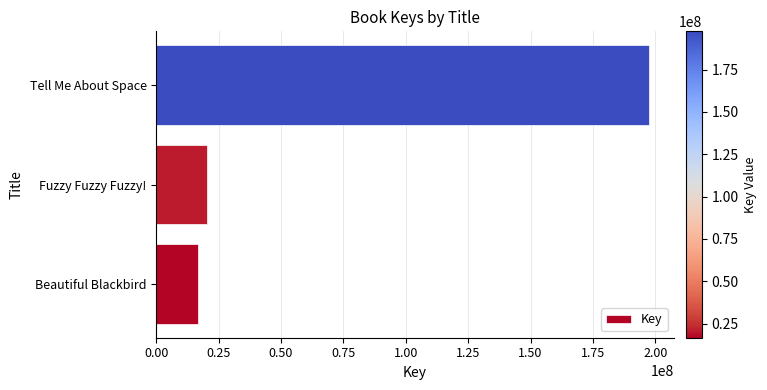

The value at Fuzzy Fuzzy Fuzzy! is 9992907. True or false?

False